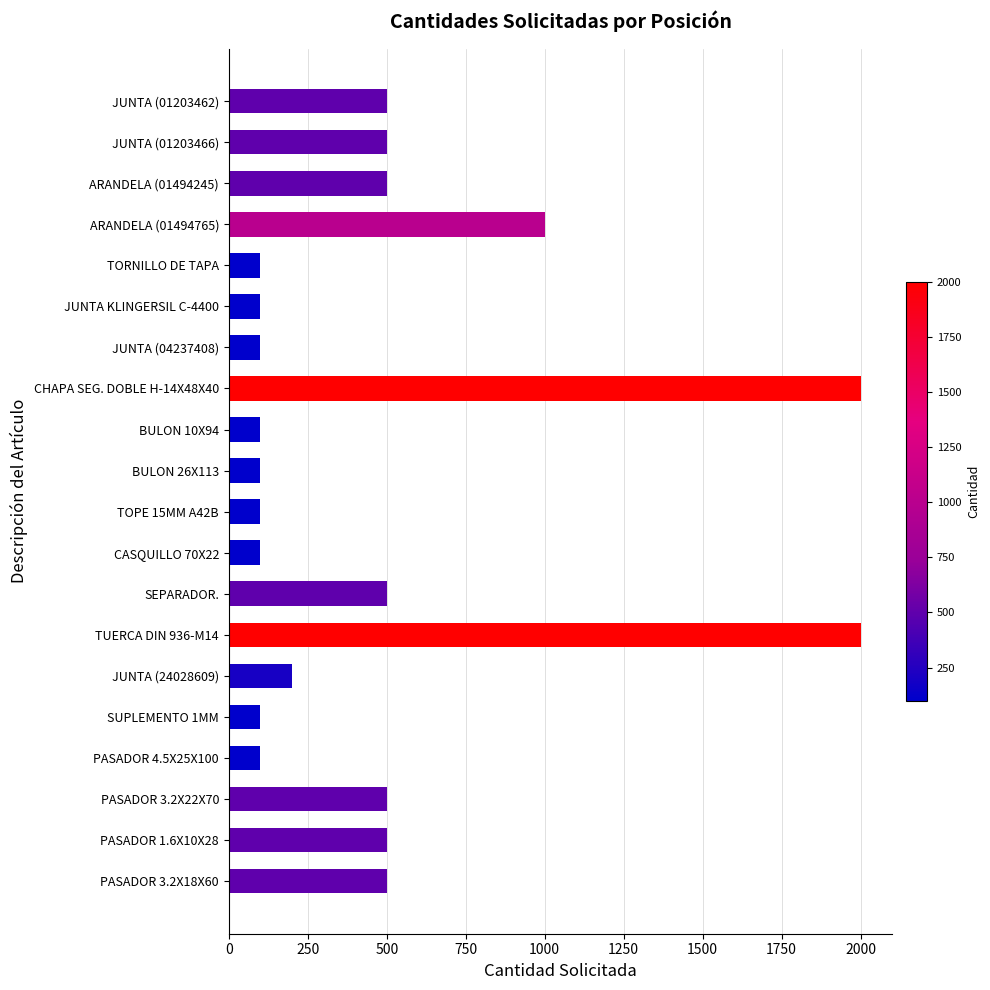

What is the sum of all values?

9600